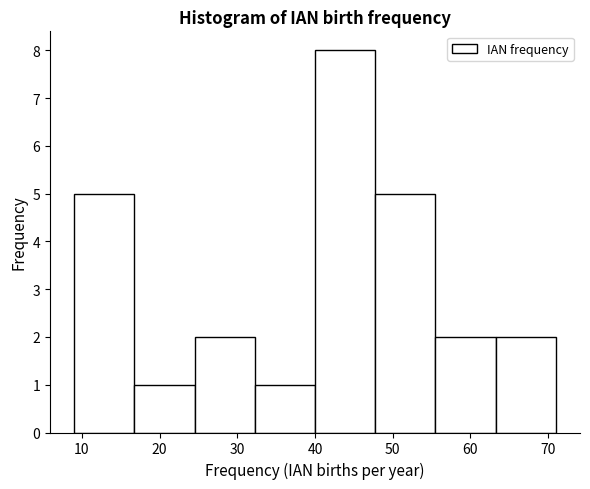

How tall is the bar that spans 40 to 48 on the x-axis? Neither the bar edges nor the heights are printed on the chart, so give them approximately, as read against the axes.

8